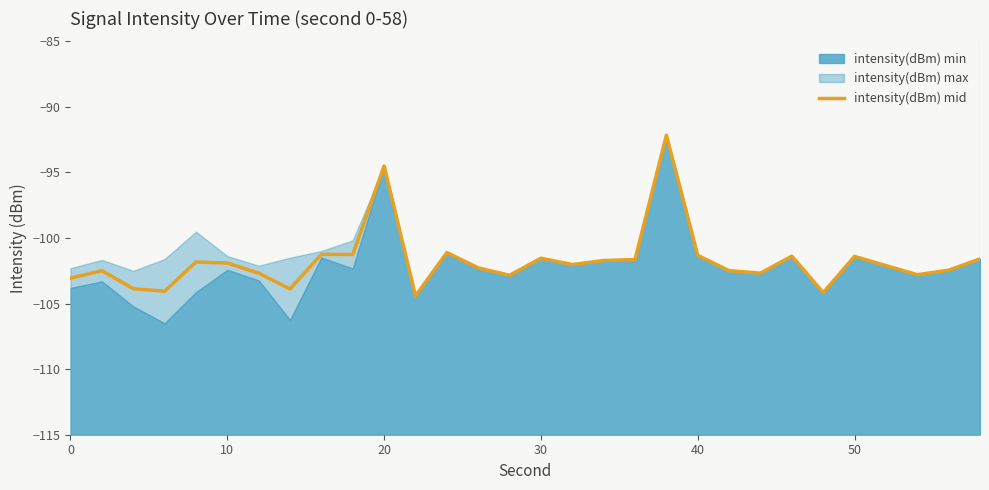

The value of intensity(dBm) mid at 20 is -57.4. True or false?

False